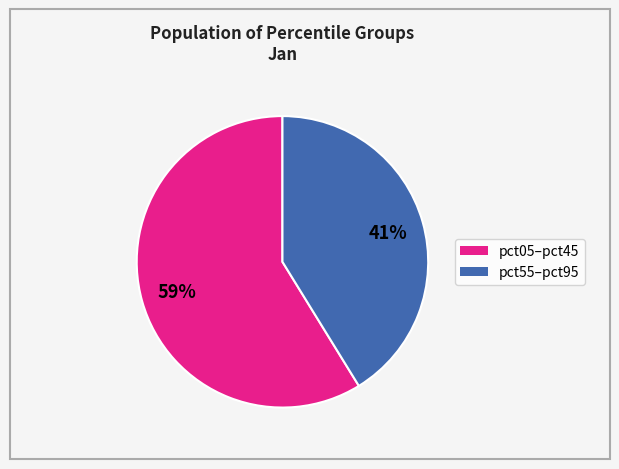

To the nearest percent, what is the average slice percentage?

50%